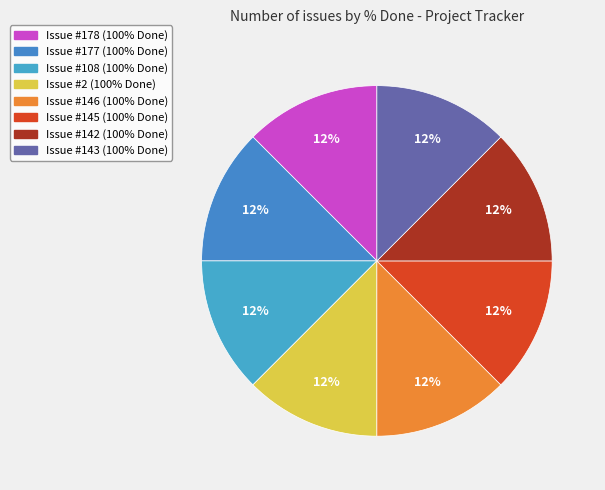

Count the number of slices in the pie.

8